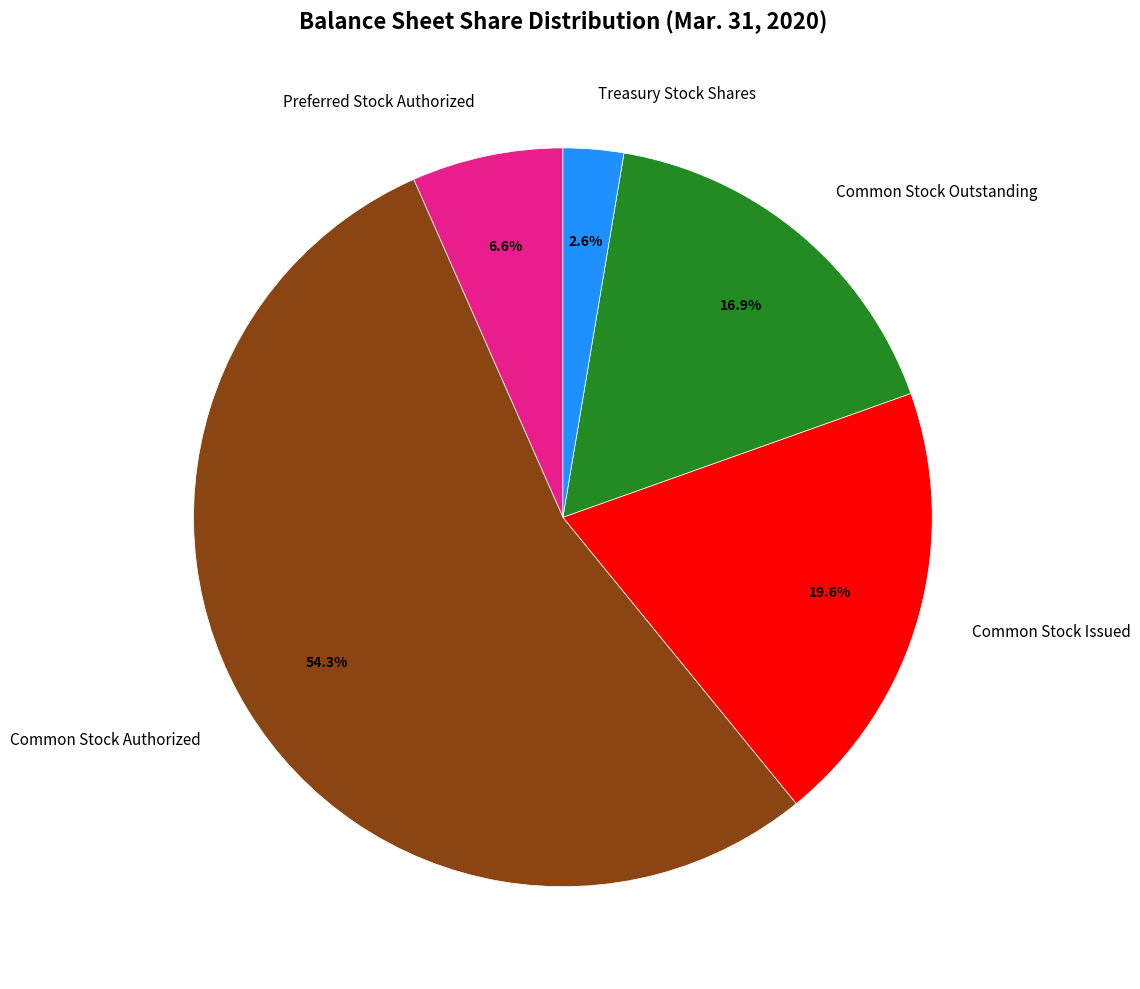

To the nearest percent, what is the combined percentage of Treasury Stock Shares and Common Stock Issued?

22%